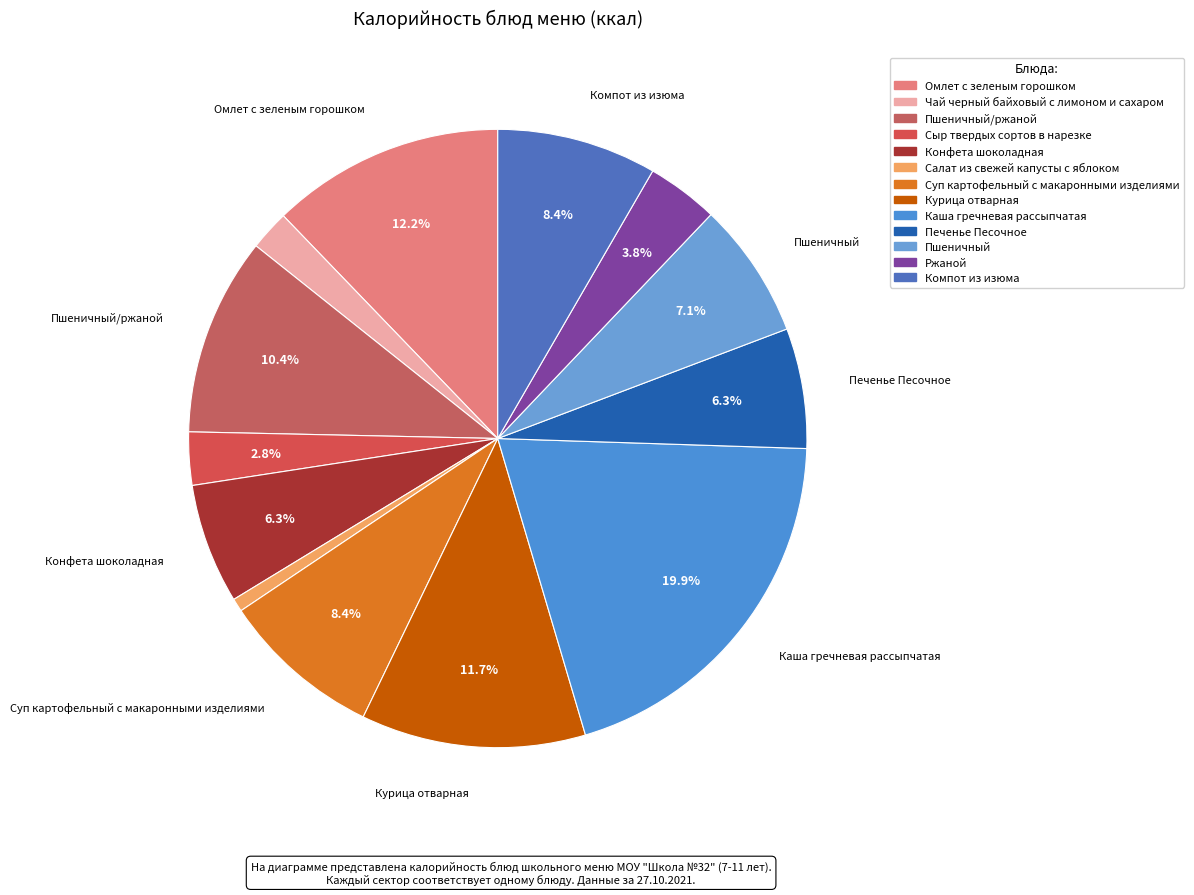

How many segments does this pie chart have?

13